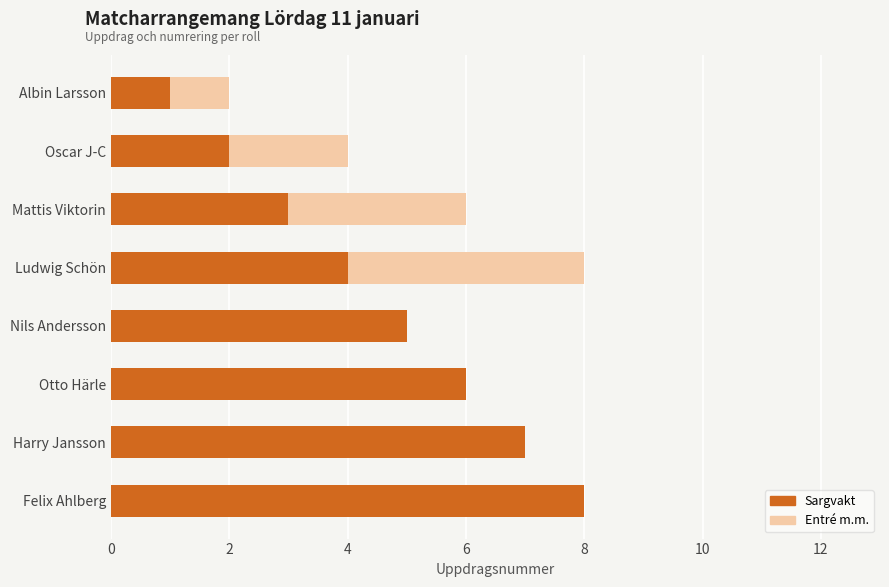

What is the highest value of the Sargvakt series?

8